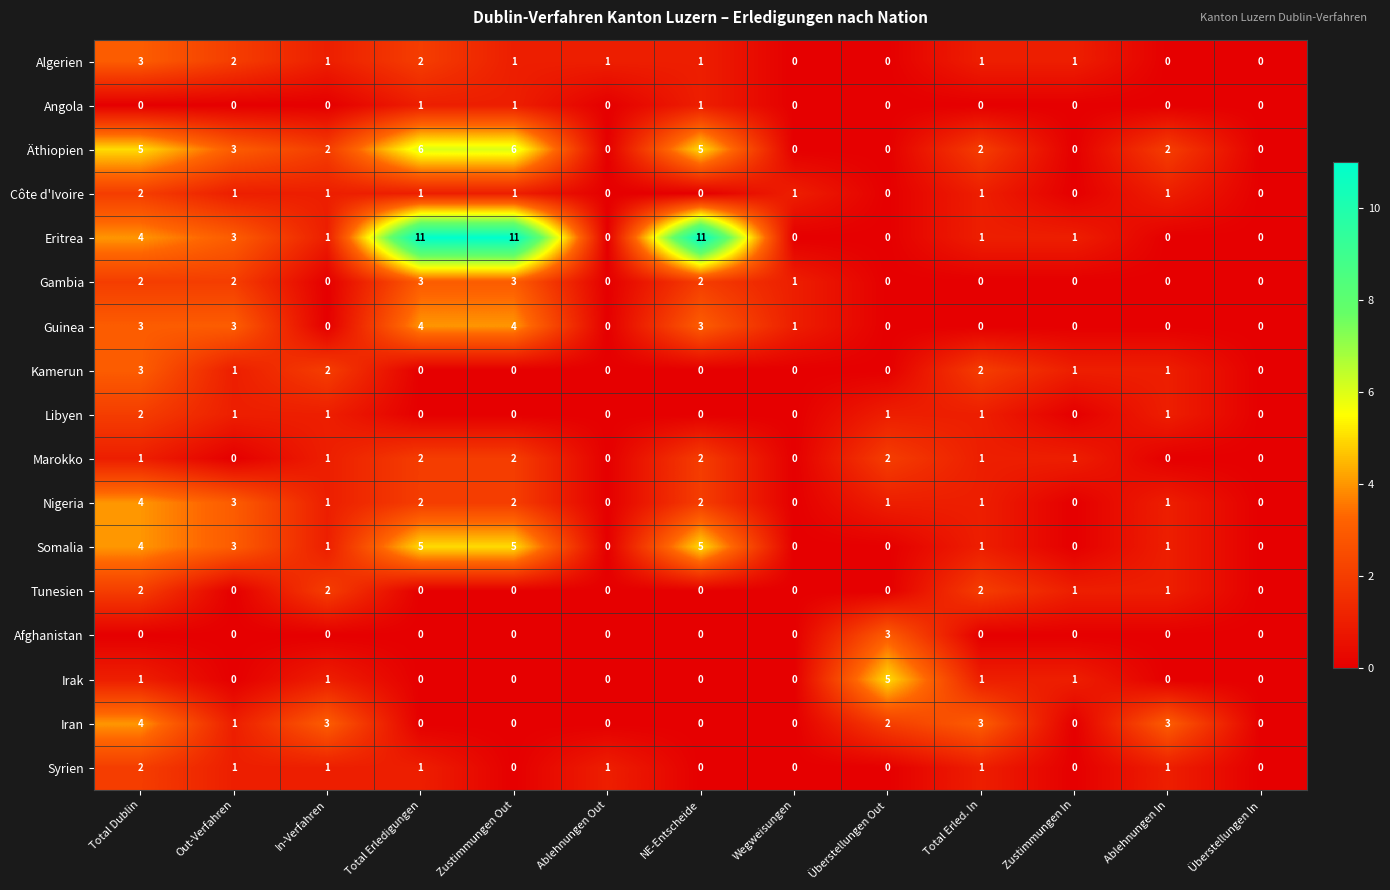

At how many categories does at least one series exceed 8?

3